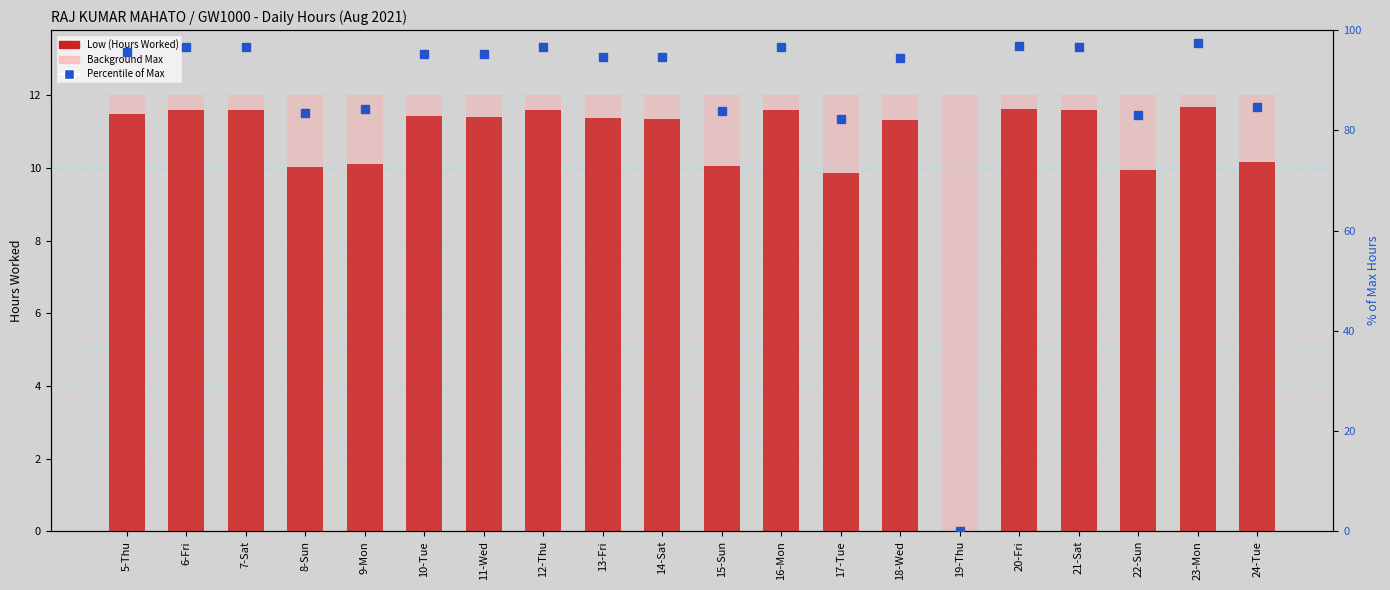

What is the label of the 20th bar from the left?

24-Tue